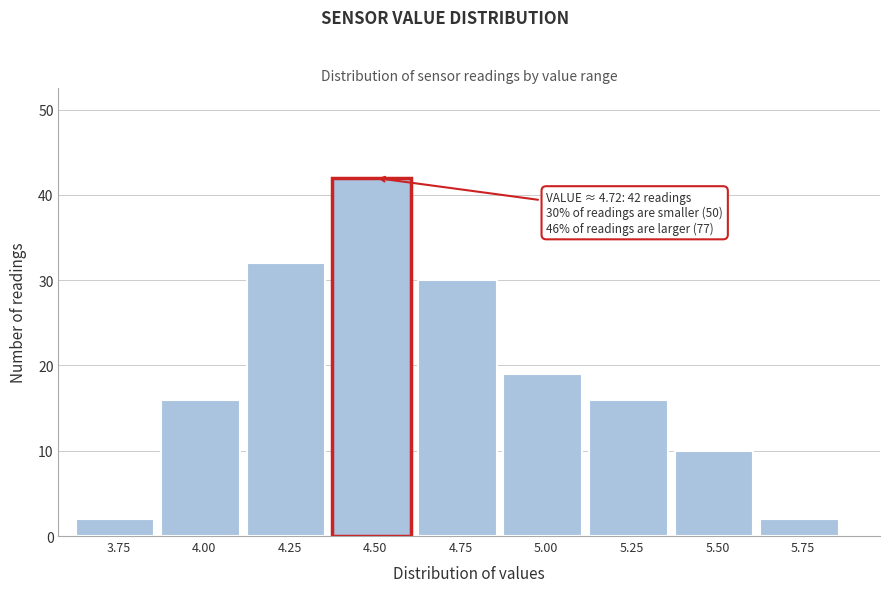

Reading left to right, list all the values displayed in this chart.

3.75=2	4.00=16	4.25=32	4.50=42	4.75=30	5.00=19	5.25=16	5.50=10	5.75=2